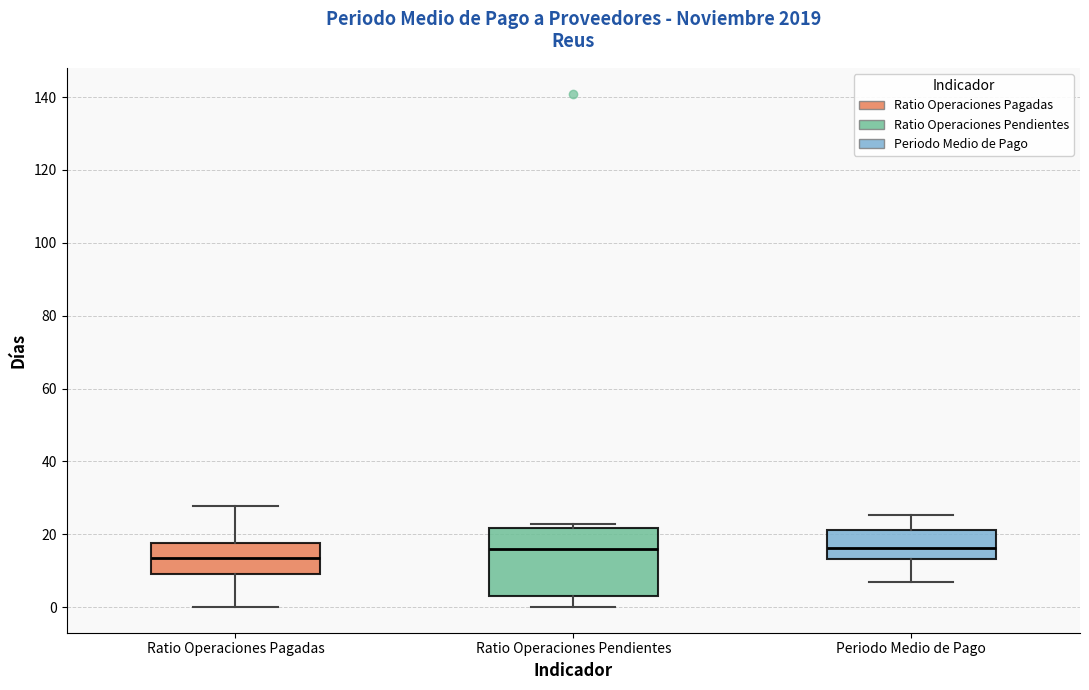

Reading left to right, transcribe this box plot: for each box, give where its median line is, the range the box spans, and where its two whiskers end, as read against the y-axis. The values are not printed on the chart, so give them approximately, as read against the axis.

Ratio Operaciones Pagadas: median 14, box 10 to 18, whiskers 0 to 28
Ratio Operaciones Pendientes: median 16, box 4 to 22, whiskers 0 to 22 (just above the box's upper edge)
Periodo Medio de Pago: median 16, box 14 to 22, whiskers 6 to 26